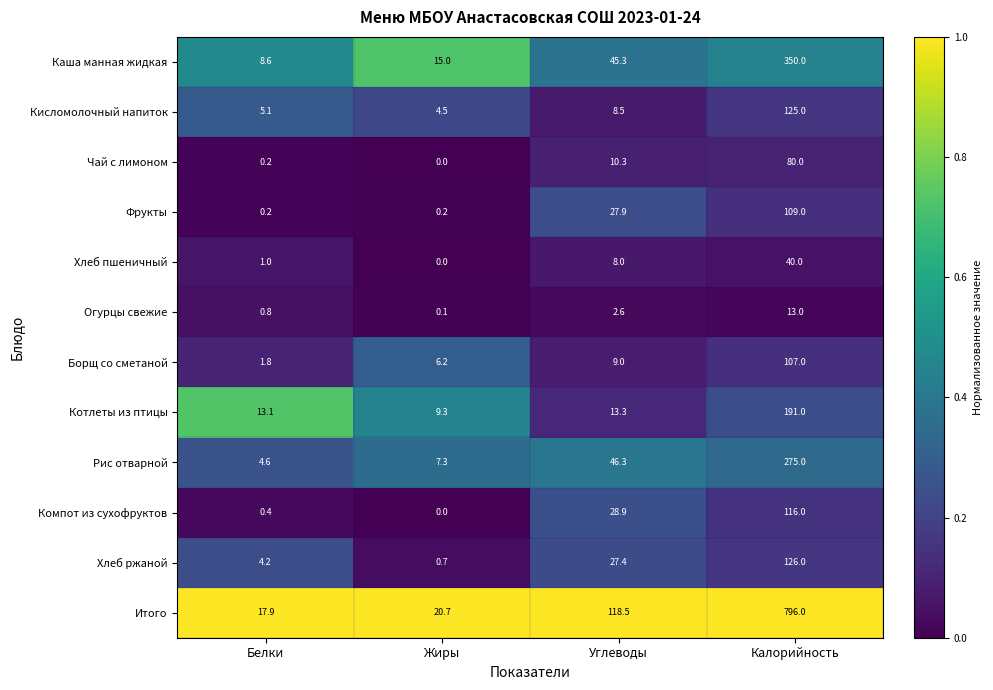

Which category has the lowest value in the Итого series?

Белки